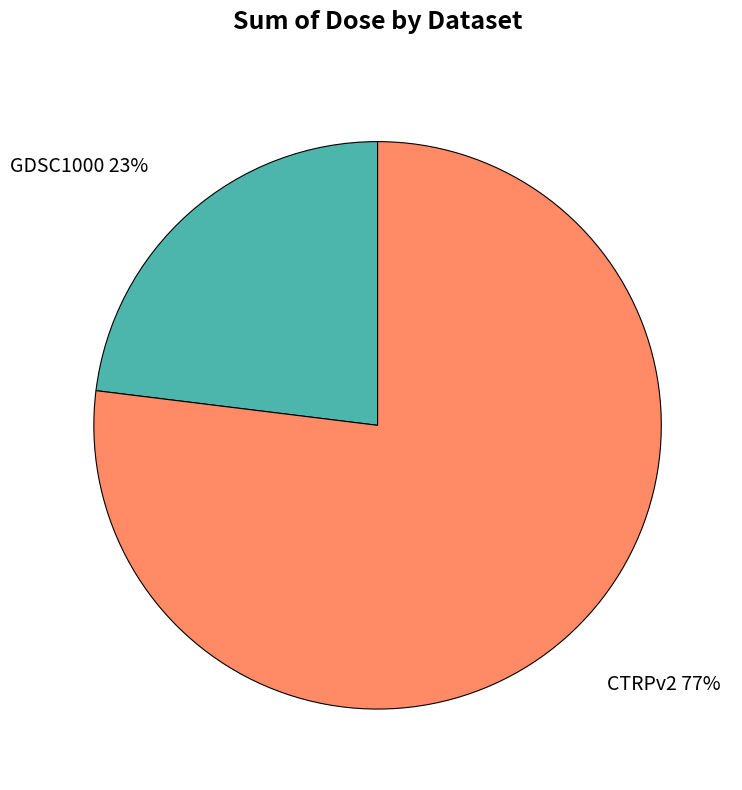

Combined, do CTRPv2 and GDSC1000 account for over 50%?

Yes